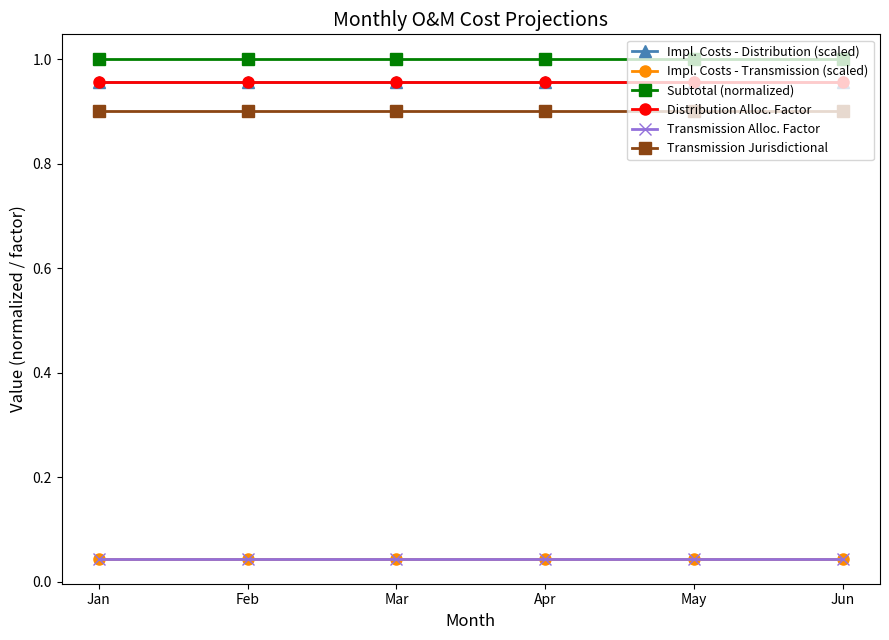

Reading left to right, transcribe all the data shown in this chart.

Impl. Costs - Distribution (scaled): 1.0	1.0	1.0	1.0	1.0	1.0
Impl. Costs - Transmission (scaled): 0.0	0.0	0.0	0.0	0.0	0.0
Subtotal (normalized): 1.0	1.0	1.0	1.0	1.0	1.0
Distribution Alloc. Factor: 1.0	1.0	1.0	1.0	1.0	1.0
Transmission Alloc. Factor: 0.0	0.0	0.0	0.0	0.0	0.0
Transmission Jurisdictional: 0.9	0.9	0.9	0.9	0.9	0.9